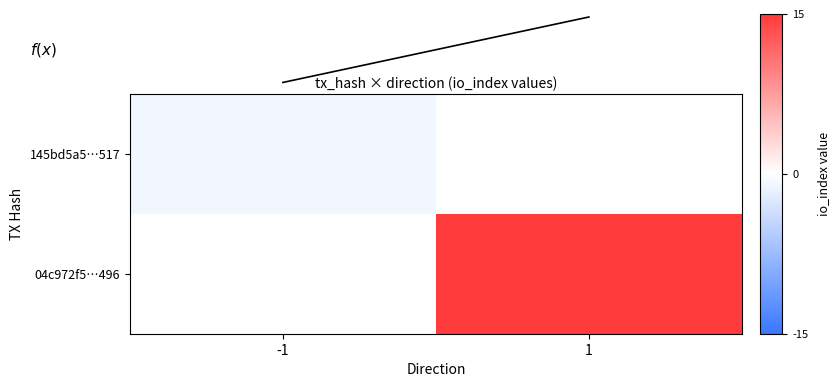

Which series has the largest total across all categories?

04c972f5…496